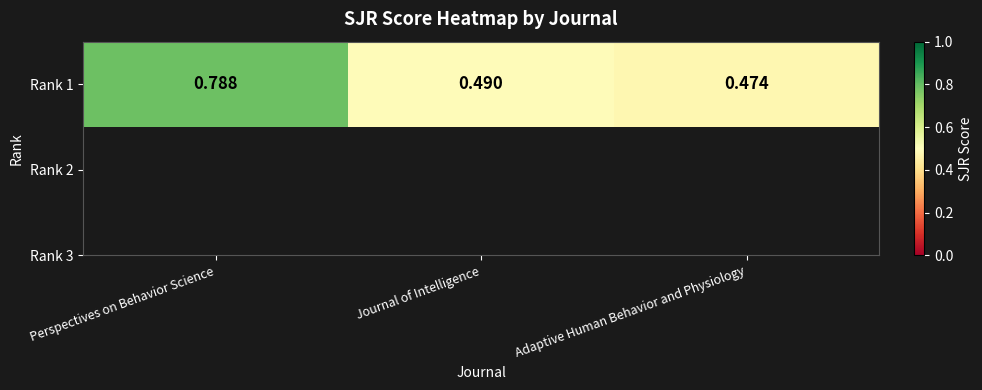

What is the difference between the maximum and minimum values?

0.3